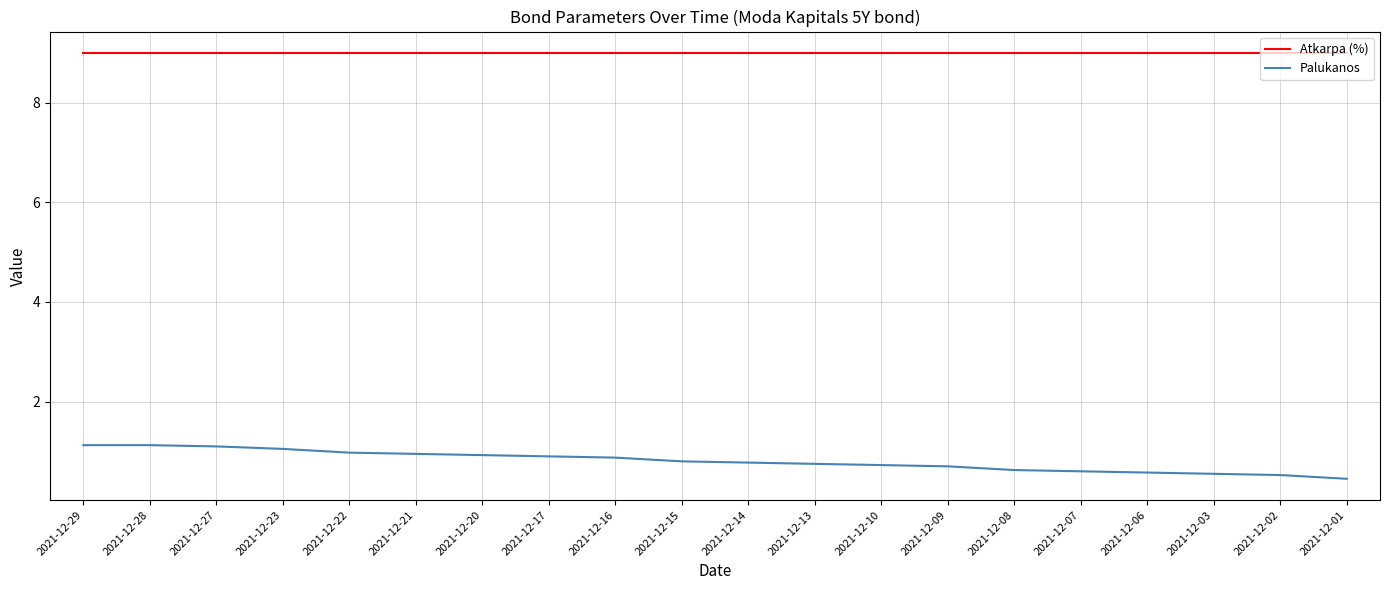

True or false: Atkarpa (%) has a value of 9.0 at 2021-12-29.

True